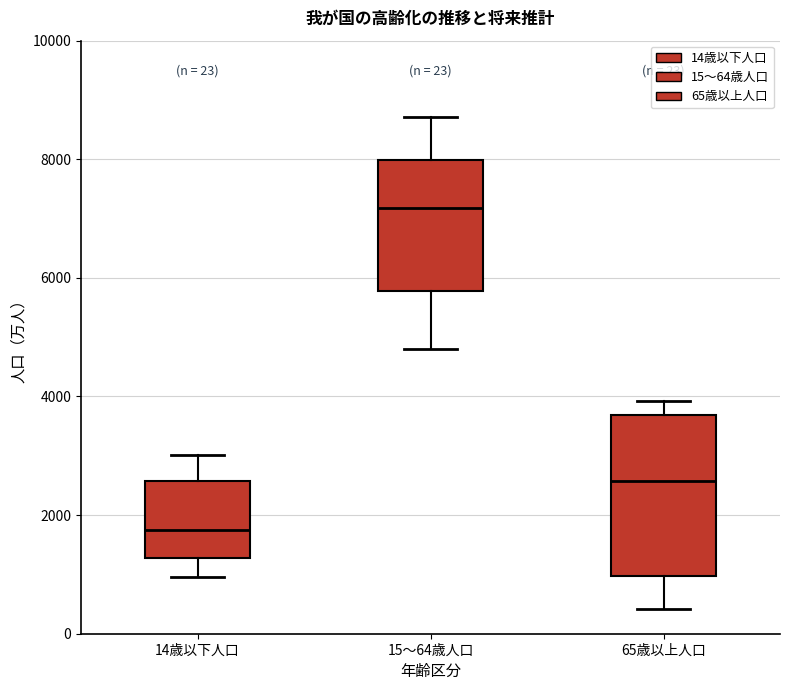

Which box is the tallest, from its lower edge to its upper edge?

65歳以上人口